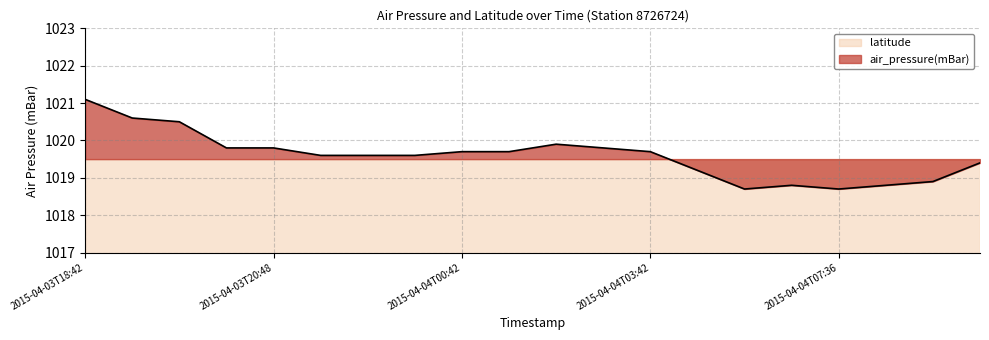

How many lines are shown in the chart?

1